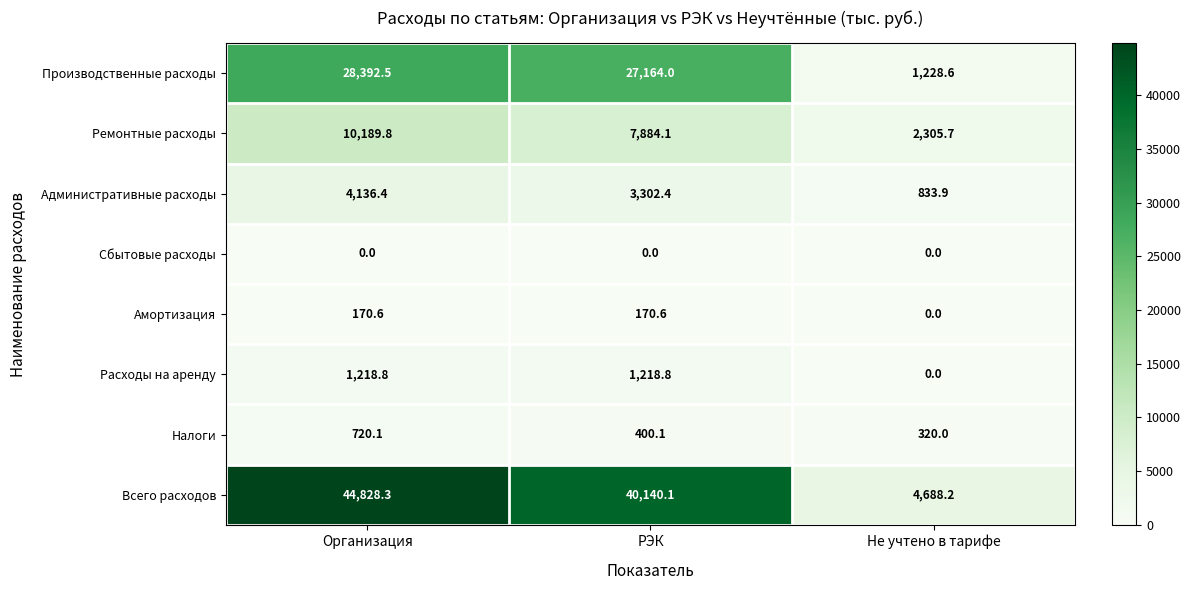

At which category is the sum across all series the highest?

Организация